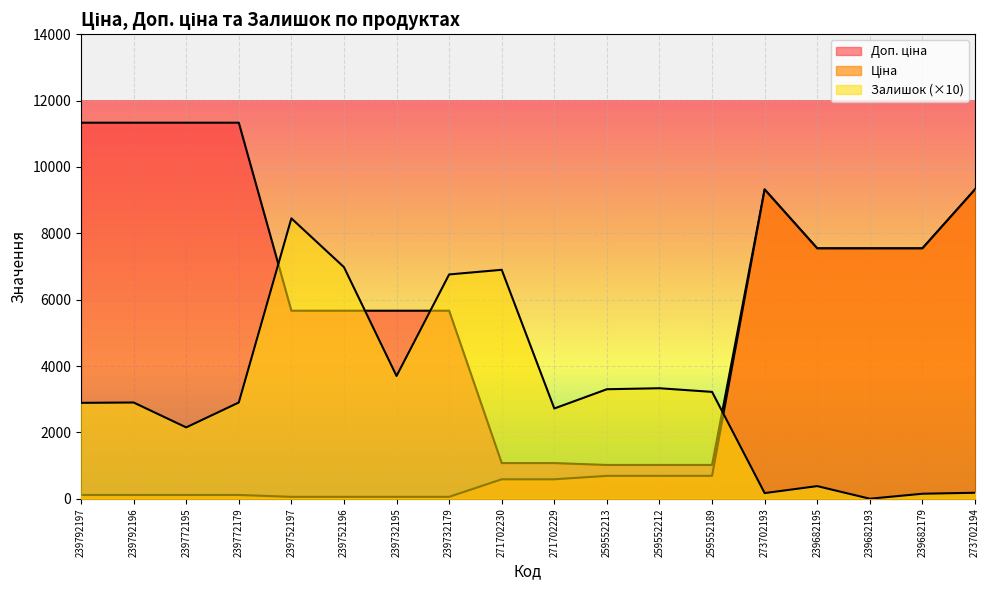

Where do Залишок and Ціна first cross each other?

259552189 and 273702193